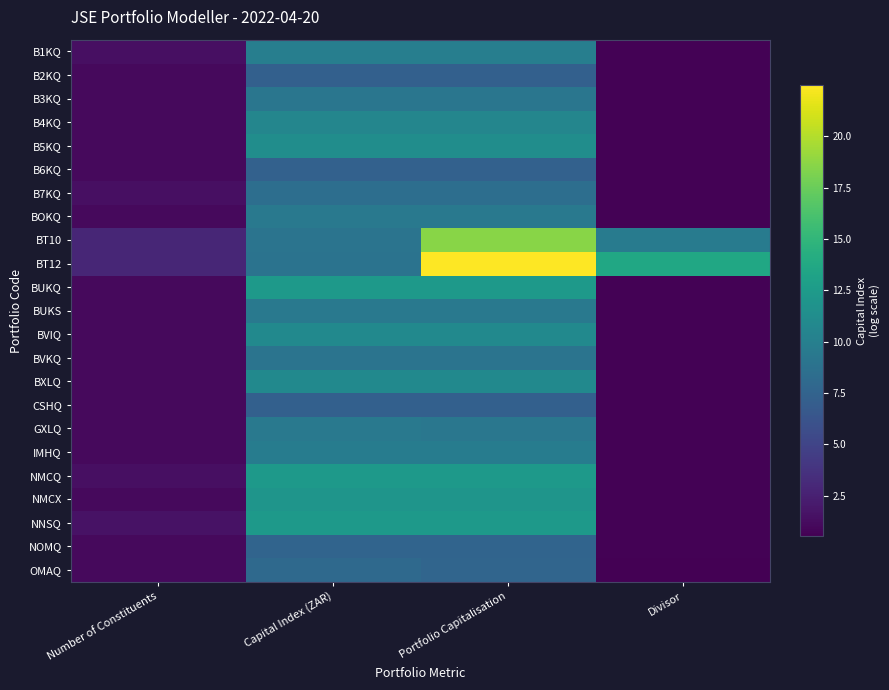

Reading right to left, what are all the values shown in this chart?

B1KQ: Divisor=0.7	Portfolio Capitalisation=9.9	Capital Index (ZAR)=9.9	Number of Constituents=1.4
B2KQ: Divisor=0.7	Portfolio Capitalisation=7.3	Capital Index (ZAR)=7.3	Number of Constituents=1.1
B3KQ: Divisor=0.7	Portfolio Capitalisation=9.1	Capital Index (ZAR)=9.1	Number of Constituents=1.1
B4KQ: Divisor=0.7	Portfolio Capitalisation=10.6	Capital Index (ZAR)=10.6	Number of Constituents=1.1
B5KQ: Divisor=0.7	Portfolio Capitalisation=11.3	Capital Index (ZAR)=11.3	Number of Constituents=1.1
B6KQ: Divisor=0.7	Portfolio Capitalisation=7.3	Capital Index (ZAR)=7.3	Number of Constituents=1.1
B7KQ: Divisor=0.7	Portfolio Capitalisation=8.5	Capital Index (ZAR)=8.5	Number of Constituents=1.4
BOKQ: Divisor=0.7	Portfolio Capitalisation=9.4	Capital Index (ZAR)=9.4	Number of Constituents=1.1
BT10: Divisor=9.7	Portfolio Capitalisation=18.6	Capital Index (ZAR)=9.0	Number of Constituents=2.9
BT12: Divisor=13.6	Portfolio Capitalisation=22.5	Capital Index (ZAR)=8.9	Number of Constituents=2.9
BUKQ: Divisor=0.7	Portfolio Capitalisation=12.3	Capital Index (ZAR)=12.3	Number of Constituents=1.1
BUKS: Divisor=0.7	Portfolio Capitalisation=9.4	Capital Index (ZAR)=9.4	Number of Constituents=1.1
BVIQ: Divisor=0.7	Portfolio Capitalisation=10.9	Capital Index (ZAR)=10.9	Number of Constituents=1.1
BVKQ: Divisor=0.7	Portfolio Capitalisation=9.0	Capital Index (ZAR)=9.0	Number of Constituents=1.1
BXLQ: Divisor=0.7	Portfolio Capitalisation=10.9	Capital Index (ZAR)=10.9	Number of Constituents=1.1
CSHQ: Divisor=0.7	Portfolio Capitalisation=7.3	Capital Index (ZAR)=7.3	Number of Constituents=1.1
GXLQ: Divisor=0.6	Portfolio Capitalisation=9.2	Capital Index (ZAR)=9.4	Number of Constituents=1.1
IMHQ: Divisor=0.7	Portfolio Capitalisation=9.8	Capital Index (ZAR)=9.8	Number of Constituents=1.1
NMCQ: Divisor=0.7	Portfolio Capitalisation=12.4	Capital Index (ZAR)=12.4	Number of Constituents=1.4
NMCX: Divisor=0.7	Portfolio Capitalisation=12.0	Capital Index (ZAR)=12.0	Number of Constituents=1.1
NNSQ: Divisor=0.7	Portfolio Capitalisation=12.4	Capital Index (ZAR)=12.4	Number of Constituents=1.6
NOMQ: Divisor=0.7	Portfolio Capitalisation=7.6	Capital Index (ZAR)=7.6	Number of Constituents=1.1
OMAQ: Divisor=0.5	Portfolio Capitalisation=7.7	Capital Index (ZAR)=8.1	Number of Constituents=1.1